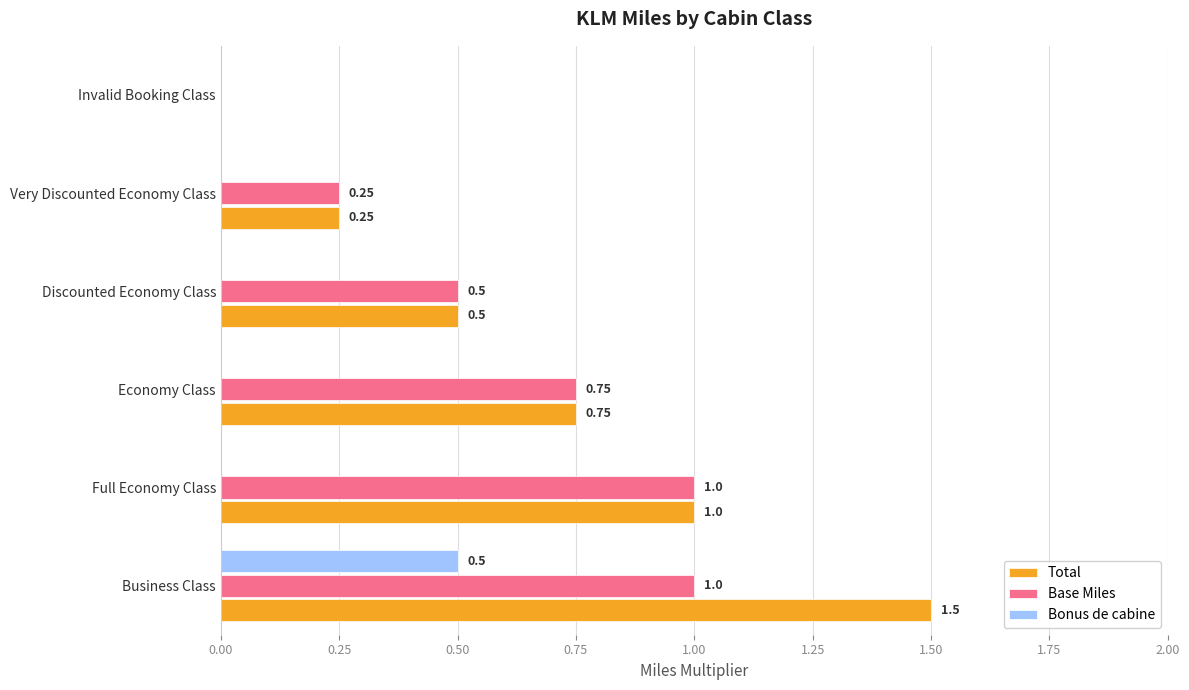

Where is Total nearest to the value 0?

Invalid Booking Class